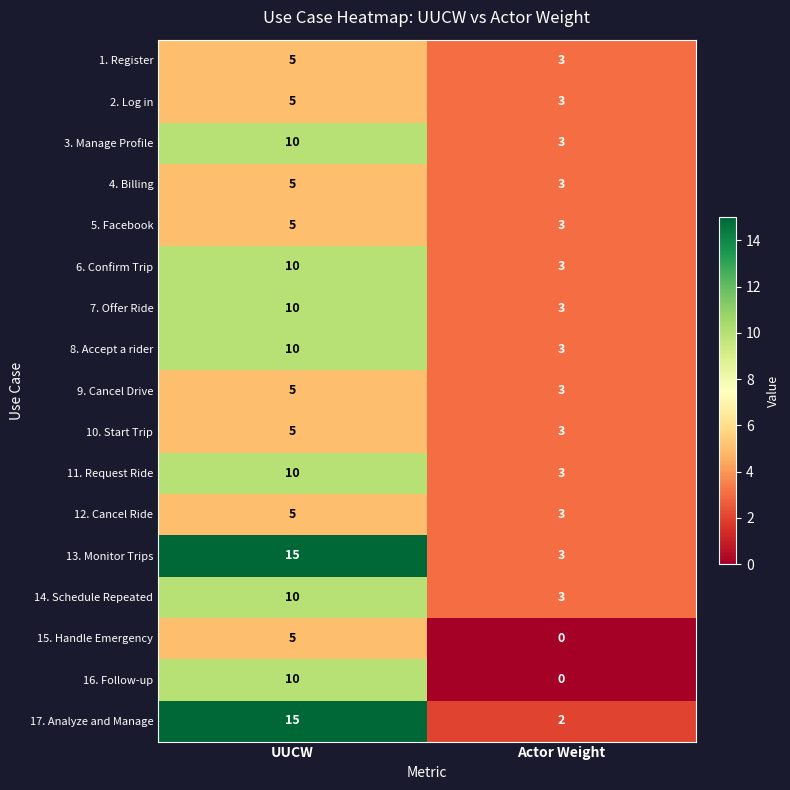

What is the total value across all series at Actor Weight?

44